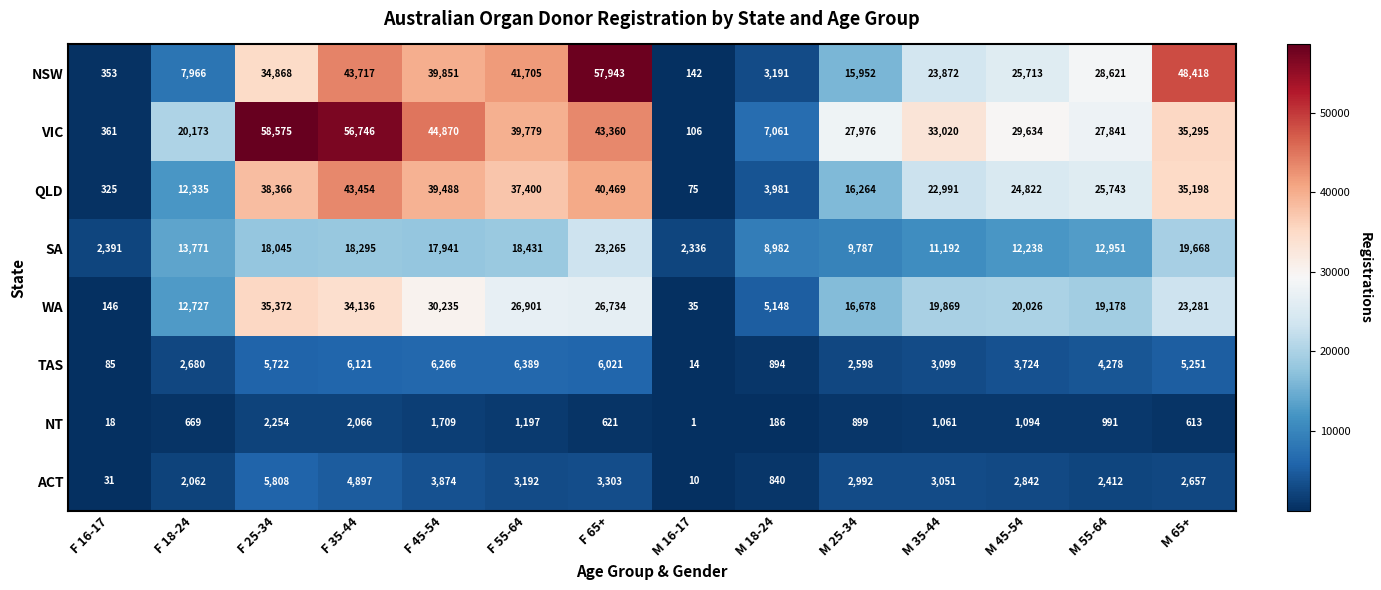

What is the maximum value shown in the chart?

58575